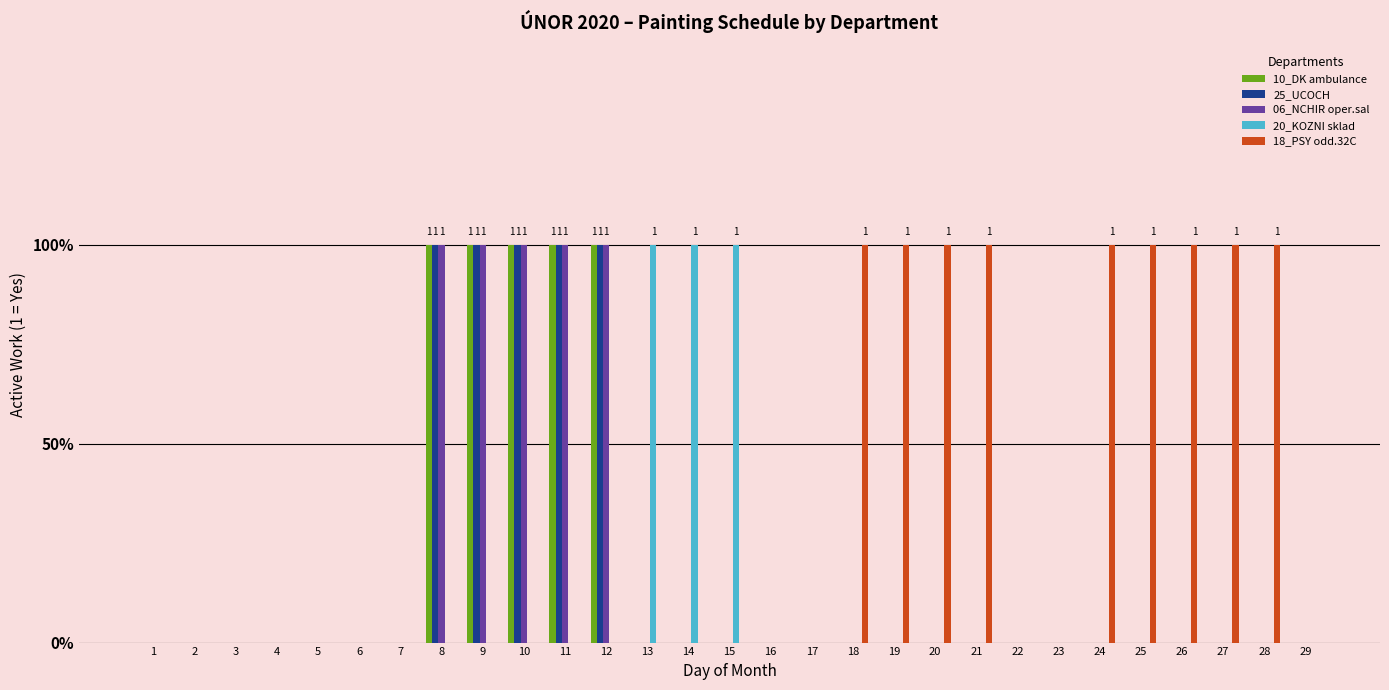

What is the total value across all series at 28?

1